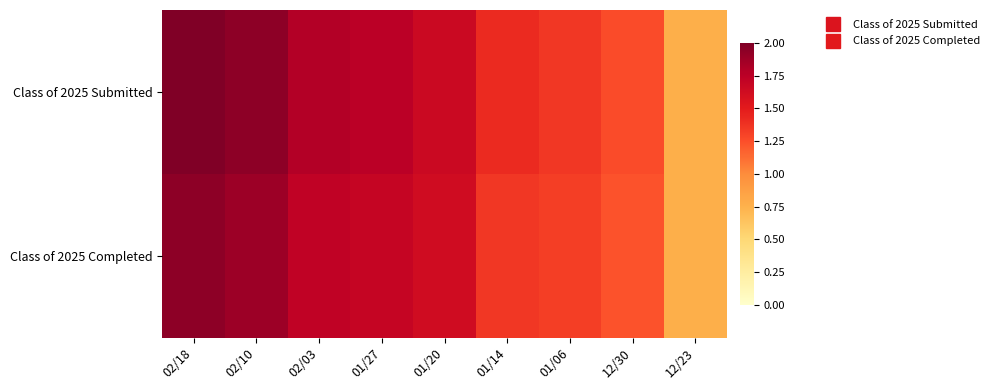

At which category does the chart reach its peak across all series?

02/18